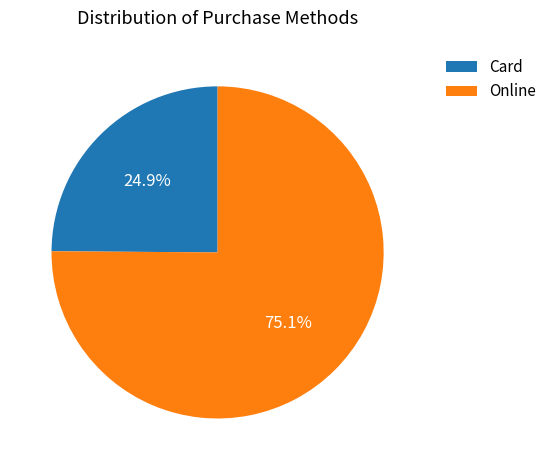

What is the smallest slice in the pie chart?

Card